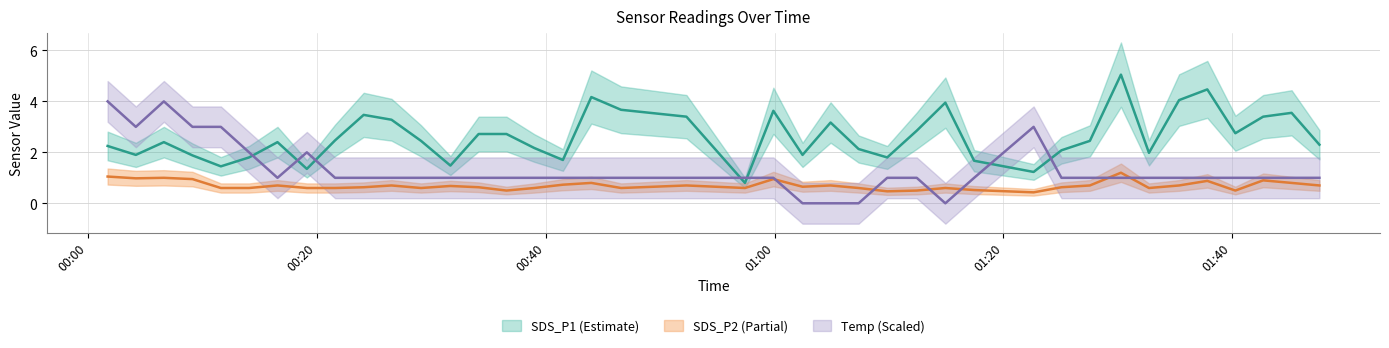

At which category is the sum across all series the highest?

2023/10/08 00:06:37